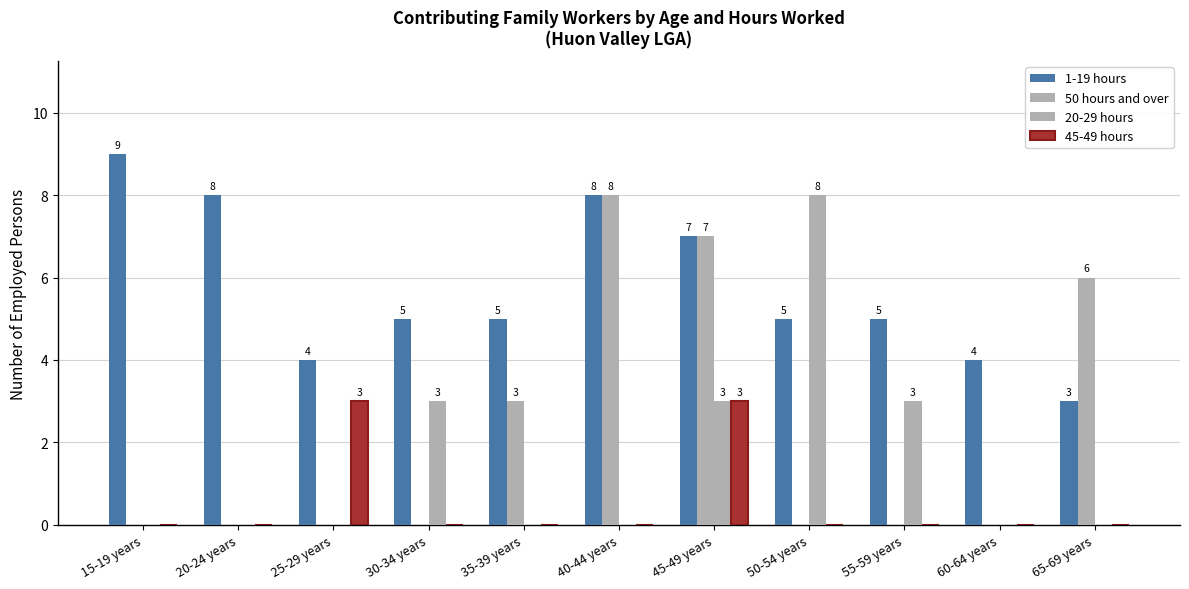

The 20-29 hours series shows -2 at 65-69 years. True or false?

False